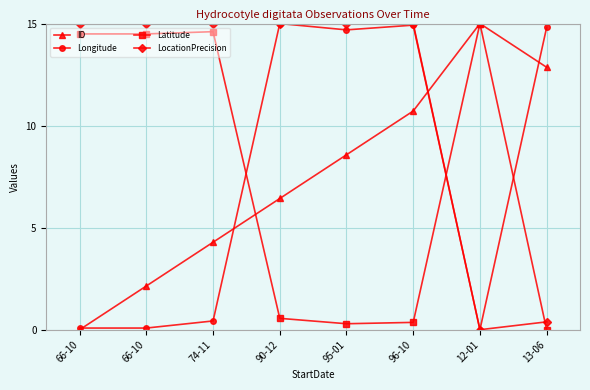

Count the number of categories in the chart.

8